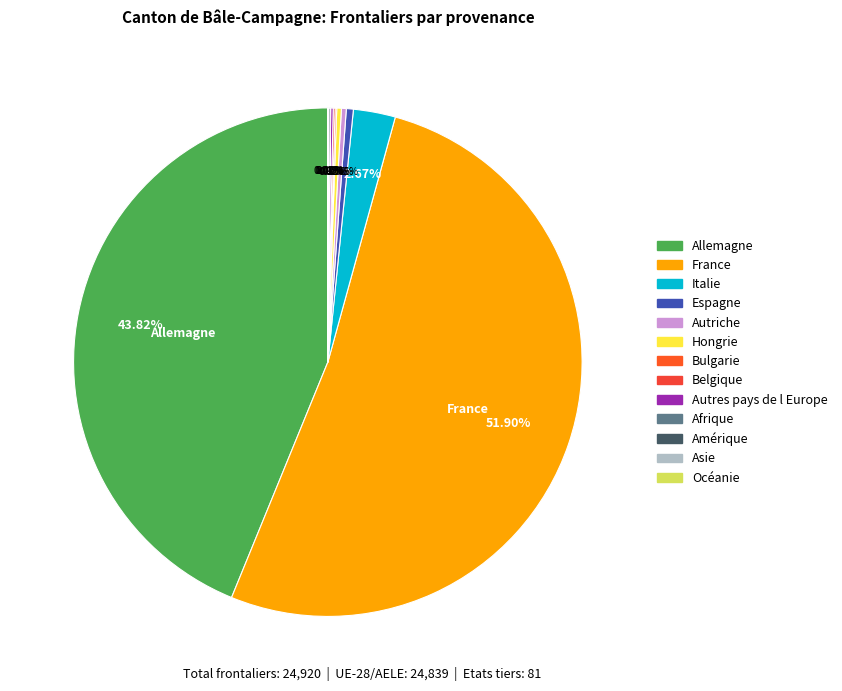

The Autres pays de l Europe slice represents 10% of the pie. True or false?

False